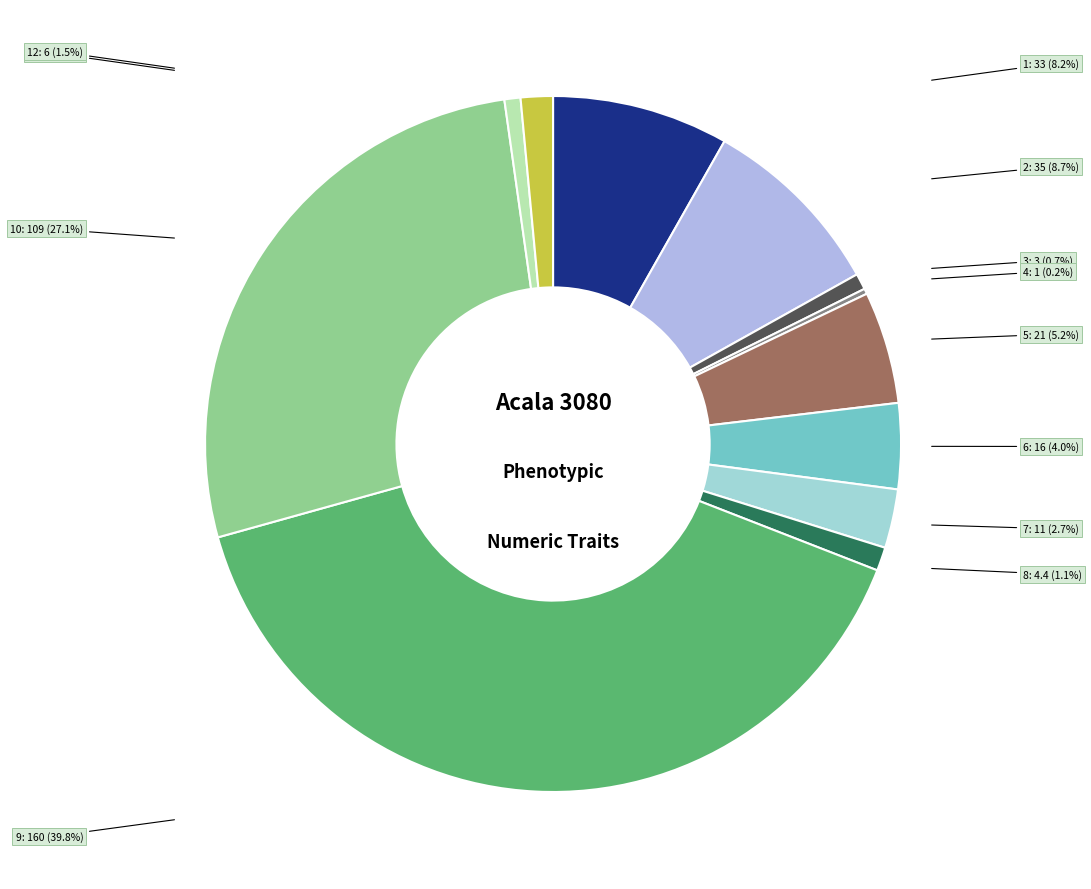

Does num of sym-branch: 16 account for over 50% of the chart?

No